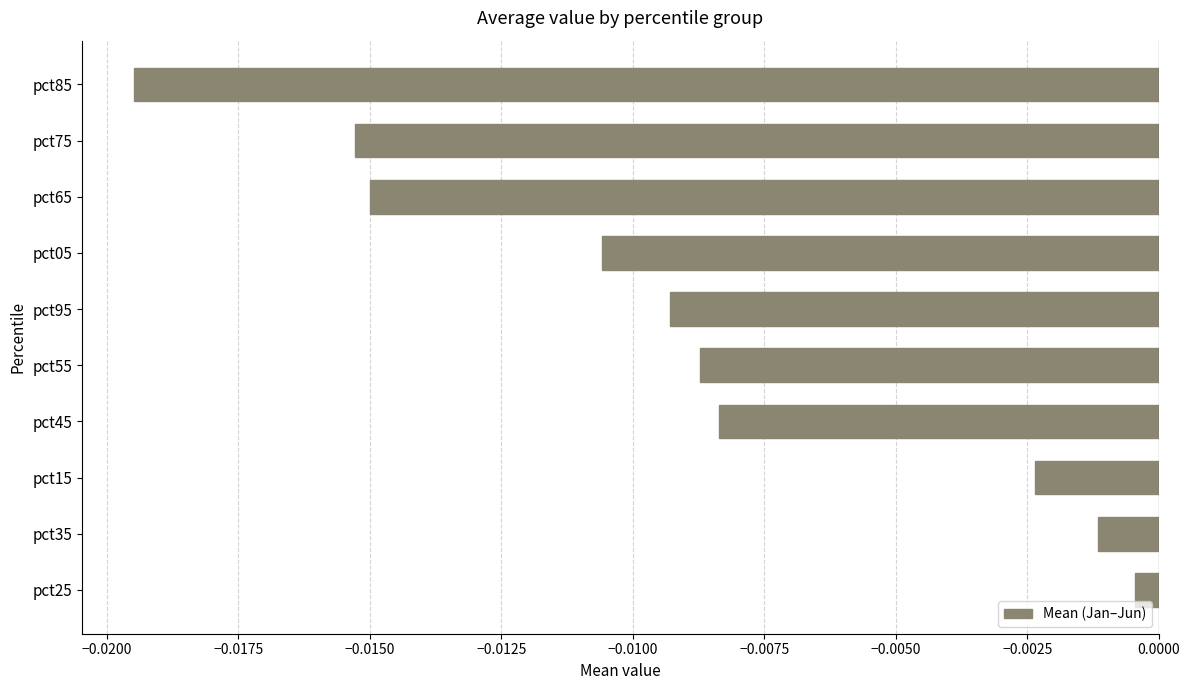

How many categories are shown in the chart?

10